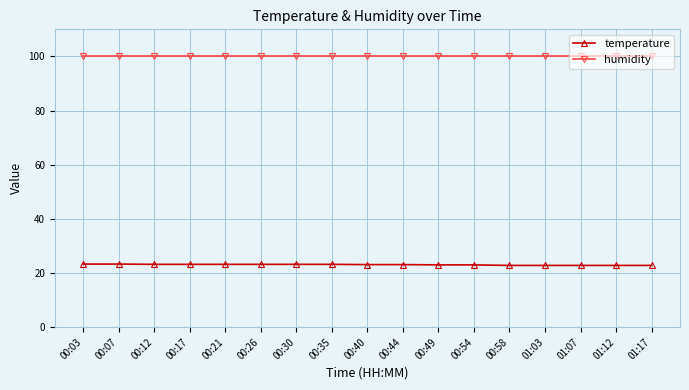

The value of humidity at 00:44 is 25.0. True or false?

False